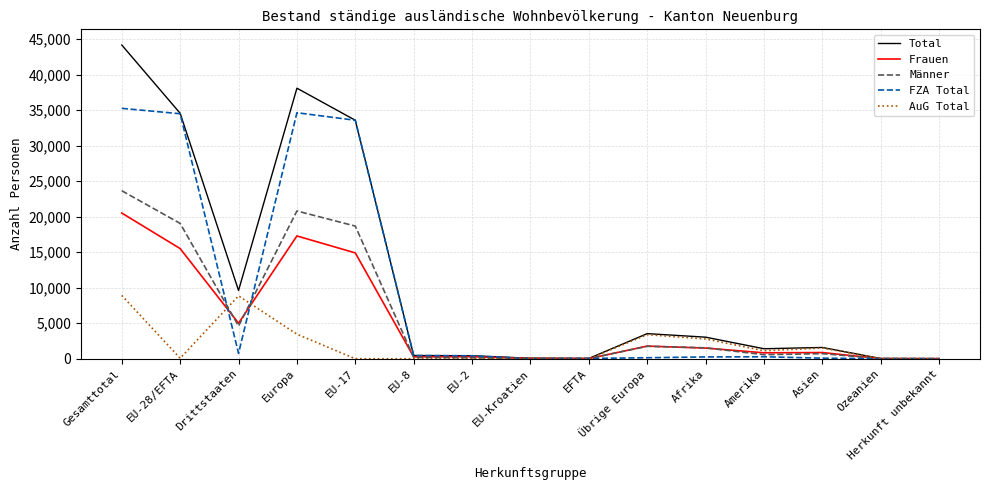

Does the chart have visible grid lines?

Yes